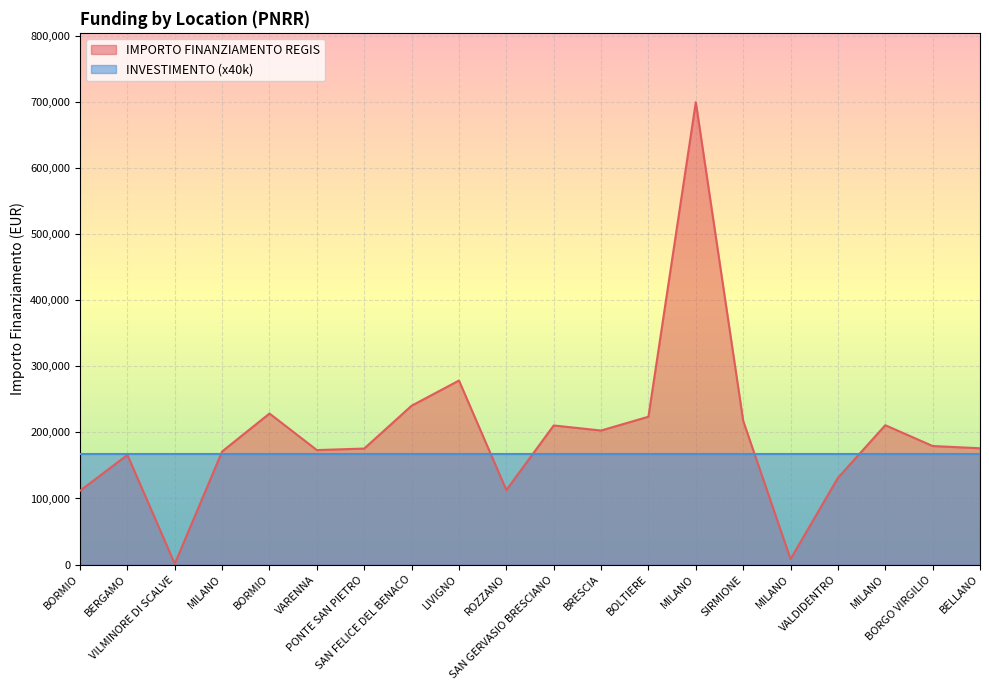

Between BELLANO and BORMIO, which is larger?

BELLANO